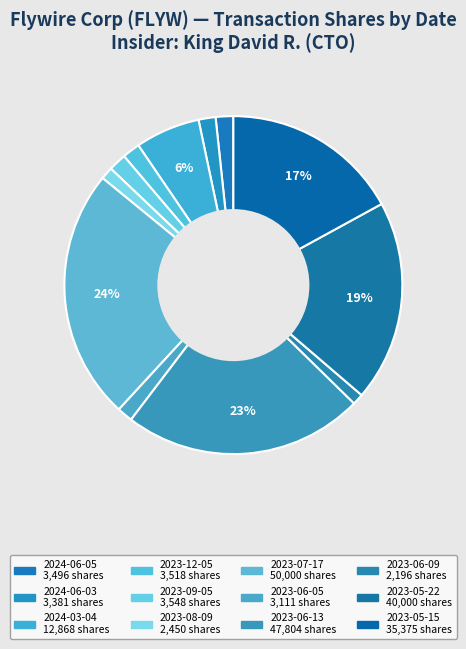

Is there a majority slice in this chart?

No